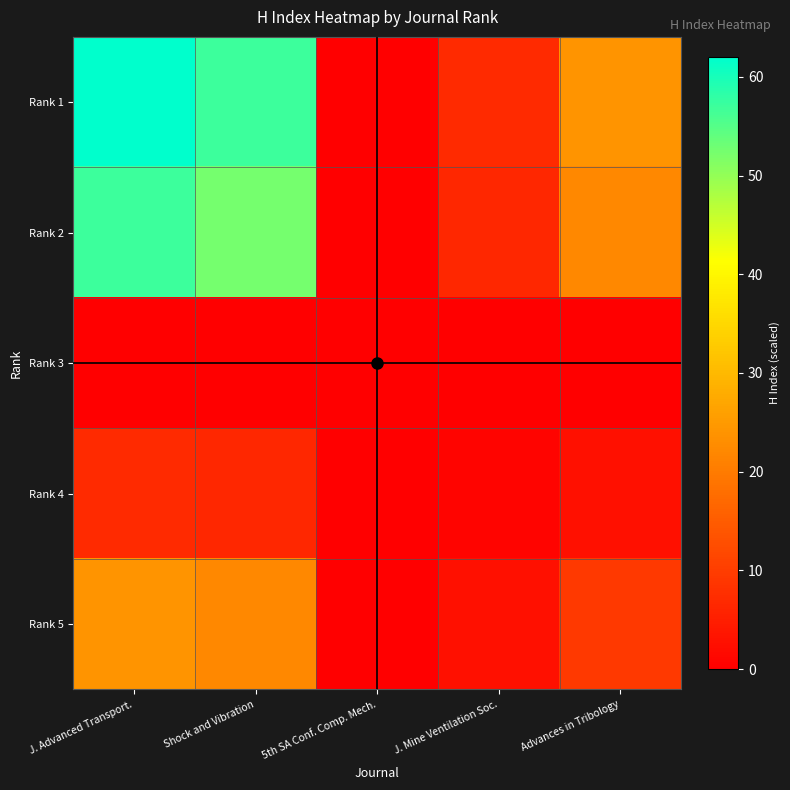

List the series in order of their peak value, highest first.

Rank 1, Rank 2, Rank 5, Rank 4, Rank 3